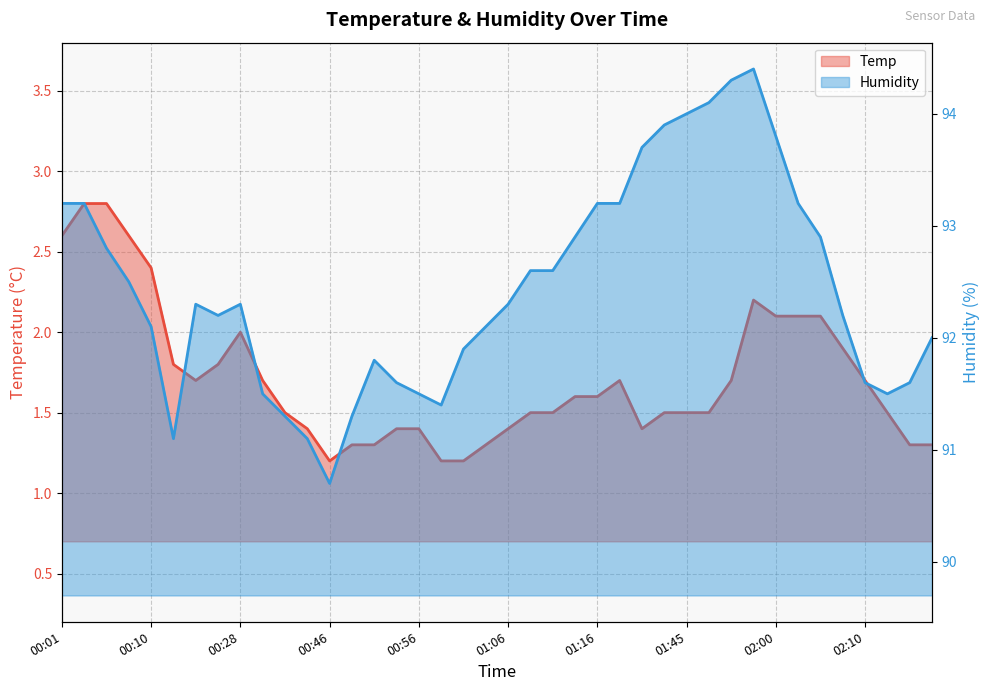

At which category does the chart reach its minimum across all series?

00:46